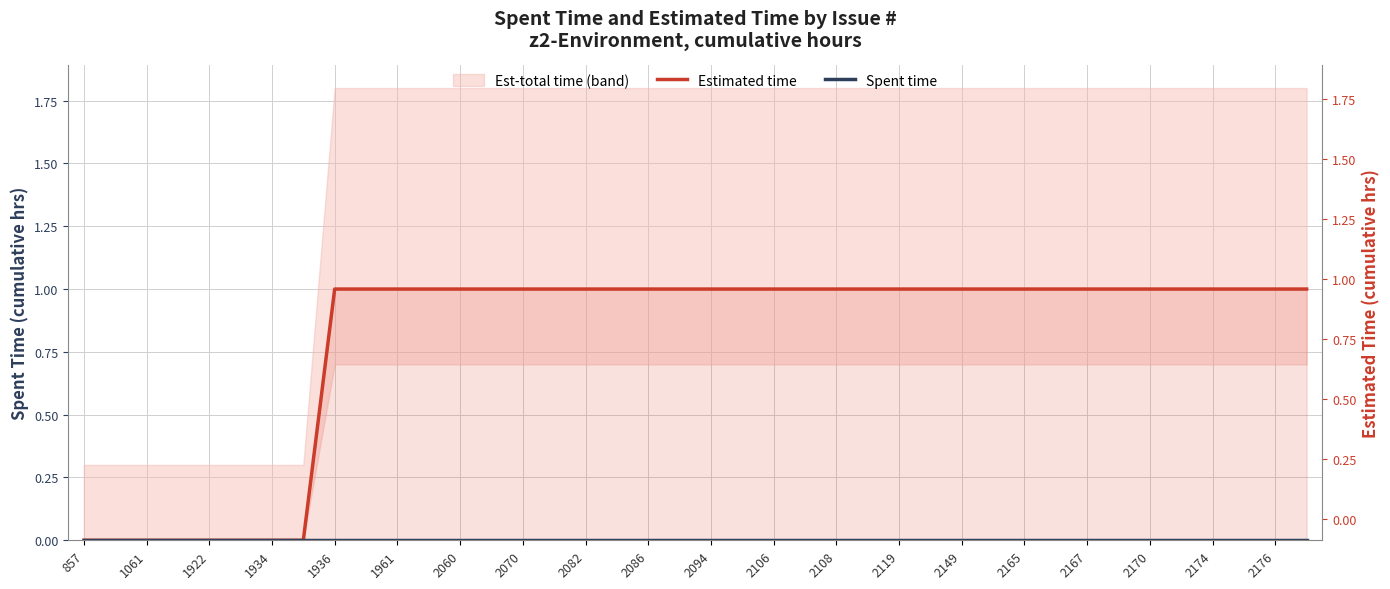

True or false: Estimated time has a value of -1 at 1934.

False